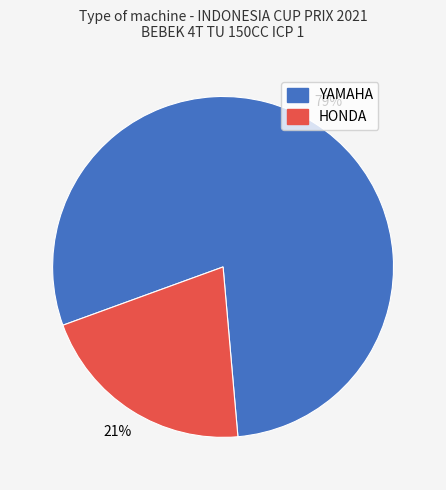

Does any single category account for the majority?

Yes